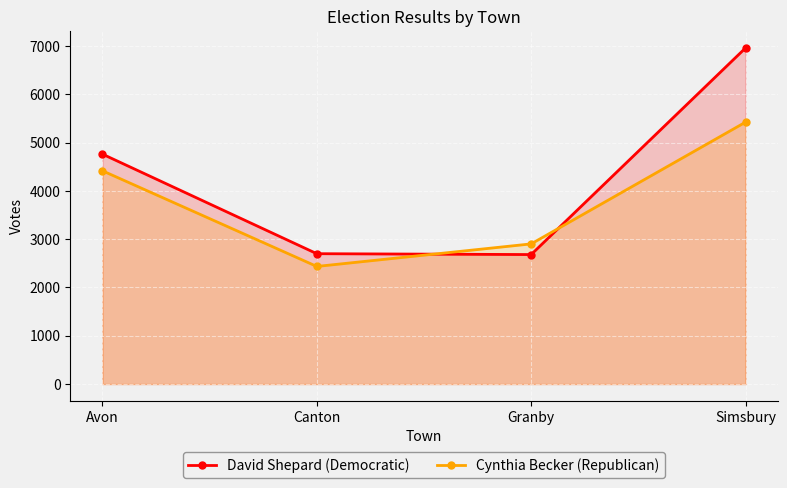

How many data points in Cynthia Becker (Republican) are above 4416?

1